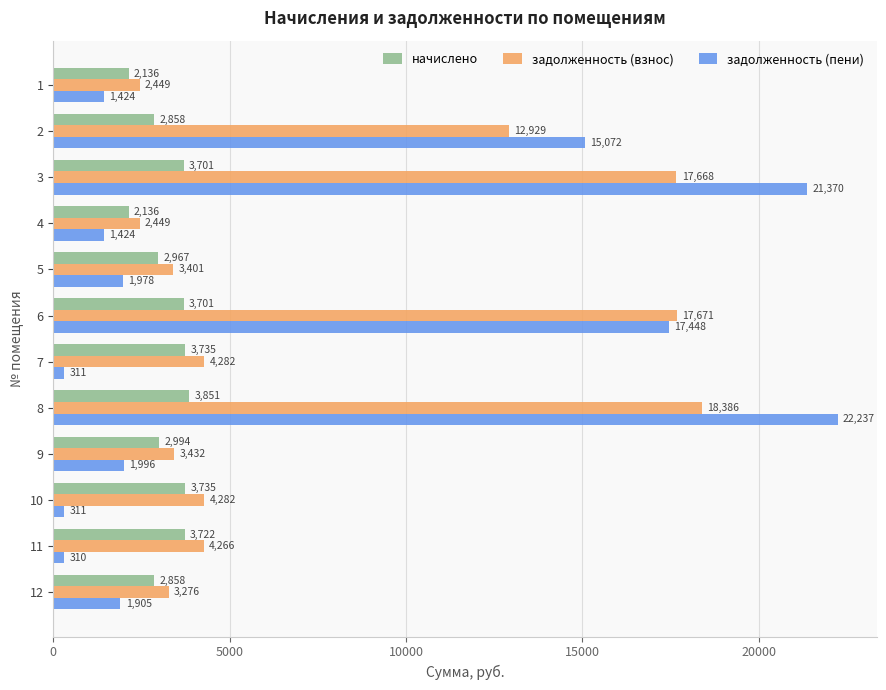

At 11, list the series in order from smallest to largest.

задолженность (пени), начислено, задолженность (взнос)